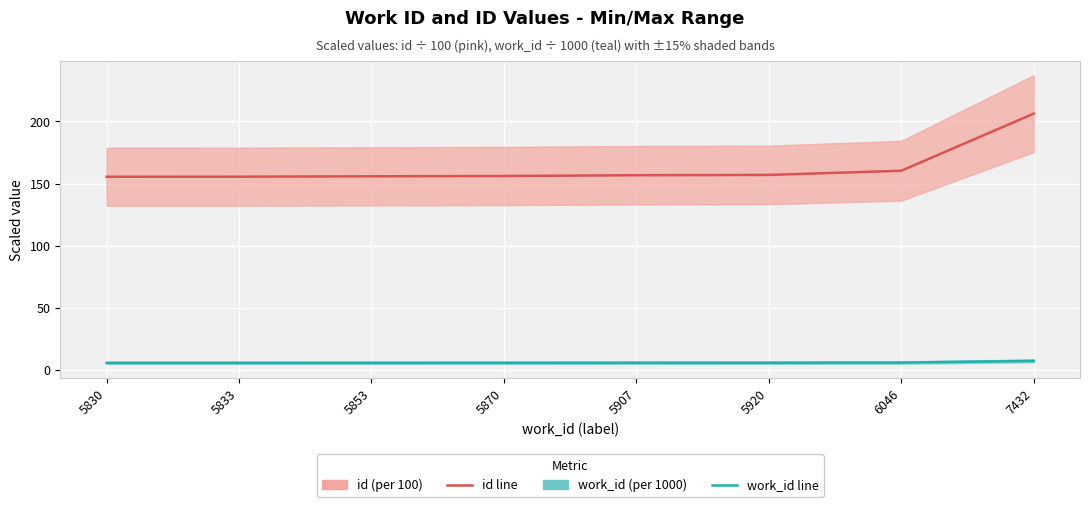

What is the value of the work_id (per 1000) point at the 1st from the left?

5.8